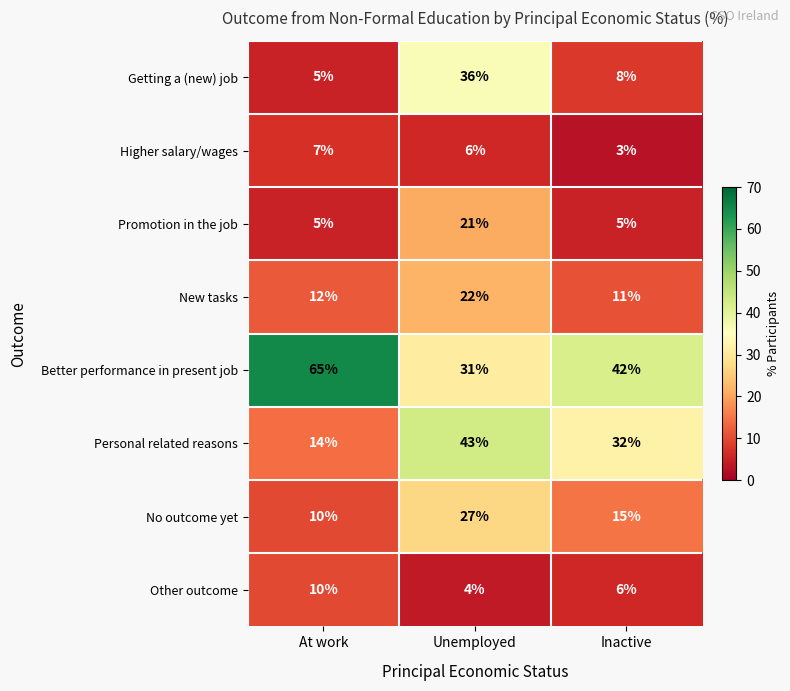

How many data points does each series have?

3